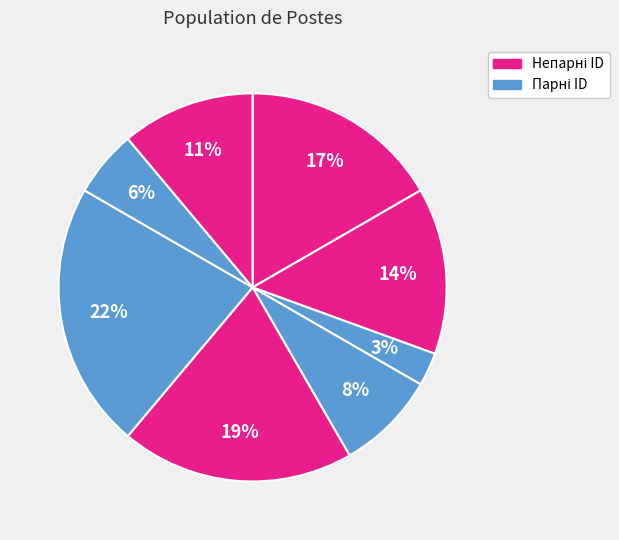

How many segments does this pie chart have?

8